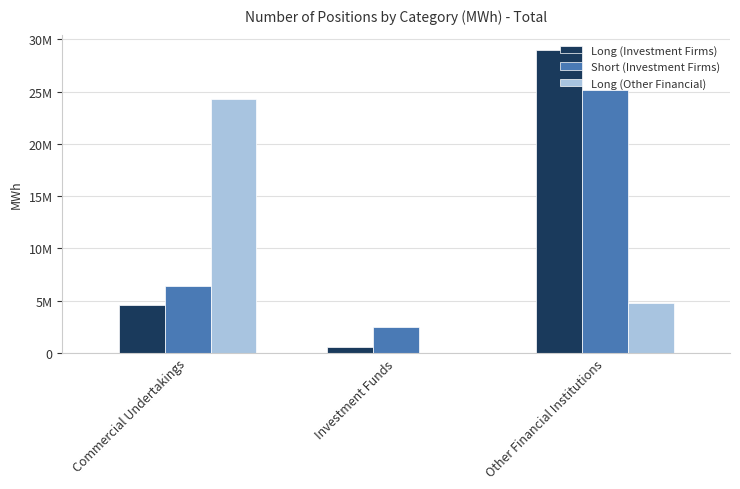

Does the chart contain stacked bars?

No